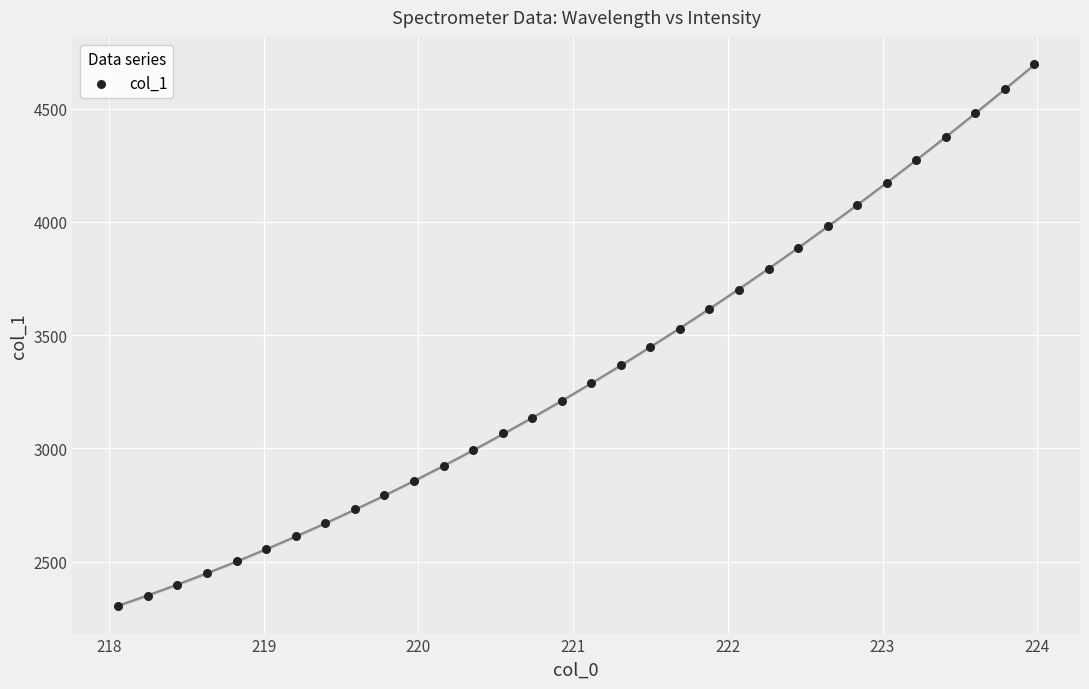

What is the range of X values (max minus min)?

5.9